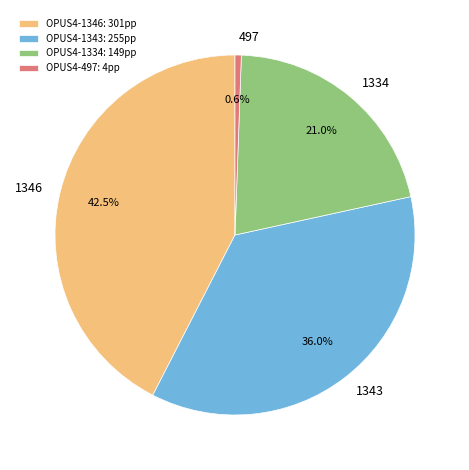

What is the ratio of the value at 1334 to the value at 1346?

0.5